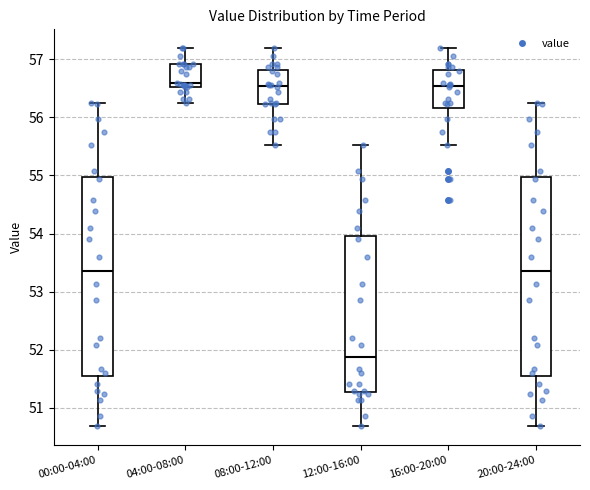

Reading left to right, transcribe this box plot: for each box, give where its median line is, the range the box spans, and where its two whiskers end, as read against the y-axis. The values are not printed on the chart, so give them approximately, as read against the axis.

00:00-04:00: median 53.4, box 51.6 to 55.0, whiskers 50.7 to 56.2
04:00-08:00: median 56.6, box 56.5 to 56.9, whiskers 56.2 to 57.2
08:00-12:00: median 56.5, box 56.2 to 56.8, whiskers 55.5 to 57.2
12:00-16:00: median 51.9, box 51.3 to 54.0, whiskers 50.7 to 55.5
16:00-20:00: median 56.5, box 56.2 to 56.8, whiskers 55.5 to 57.2
20:00-24:00: median 53.4, box 51.6 to 55.0, whiskers 50.7 to 56.2